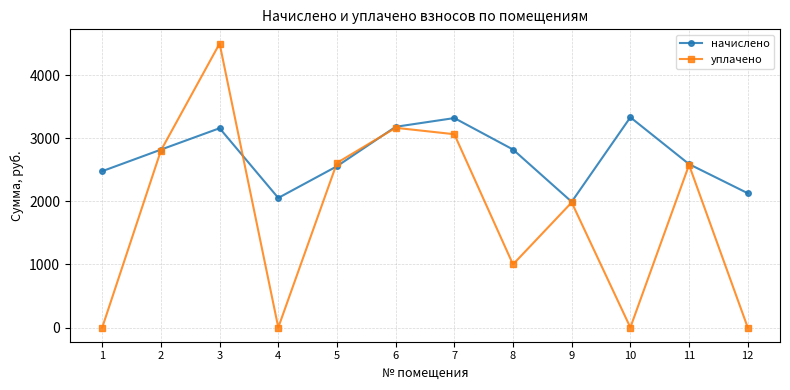

The начислено series shows 2555.6 at 5. True or false?

True